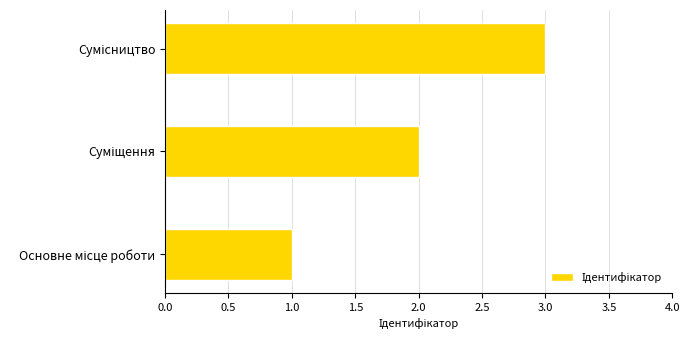

How many data points are less than 2?

1